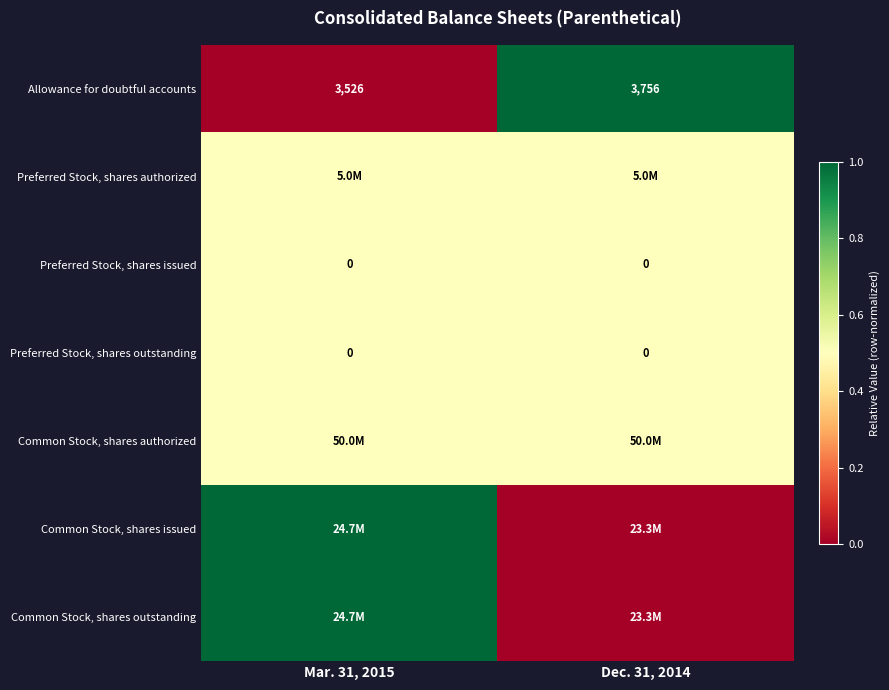

What is the sum of all Allowance for doubtful accounts values?

7282.0